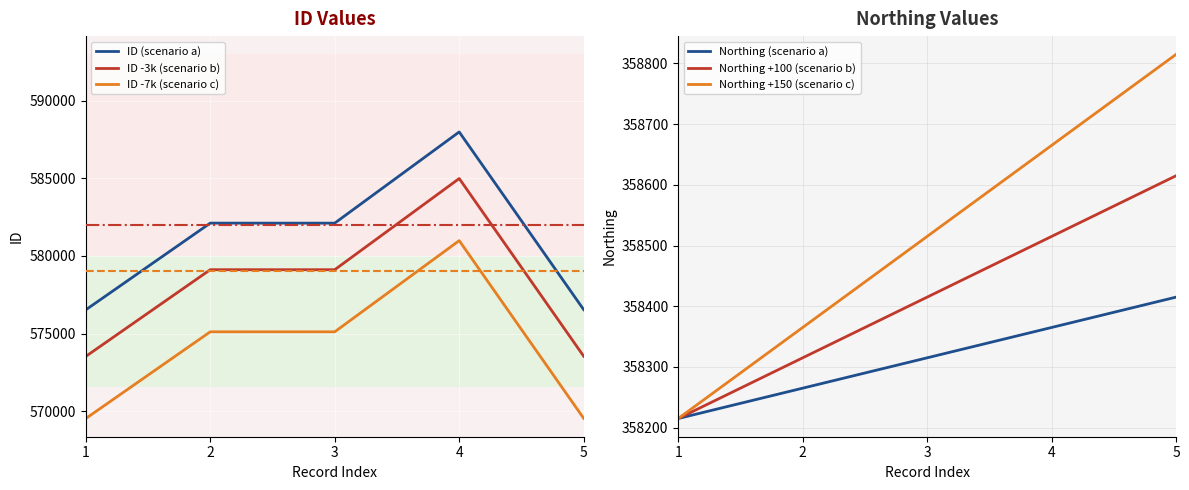

Where is Northing (scenario a) nearest to the value 358315?

3